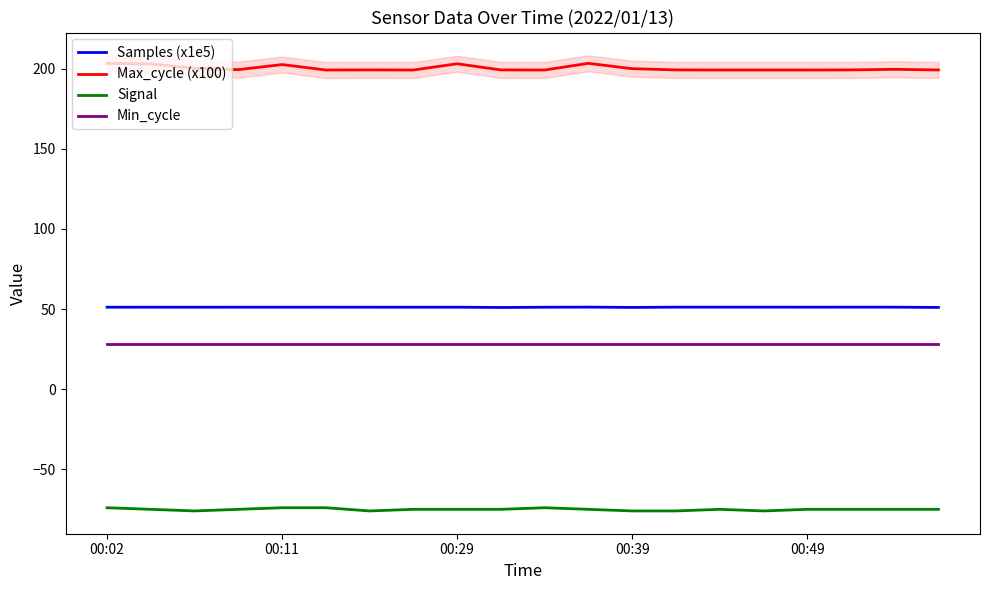

The value of Samples (x1e5) at 15 is 13.3. True or false?

False